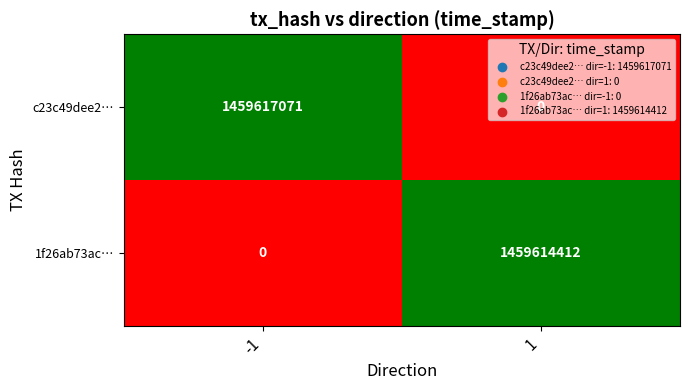

True or false: c23c49dee2… has a value of 1459617071 at -1.

True